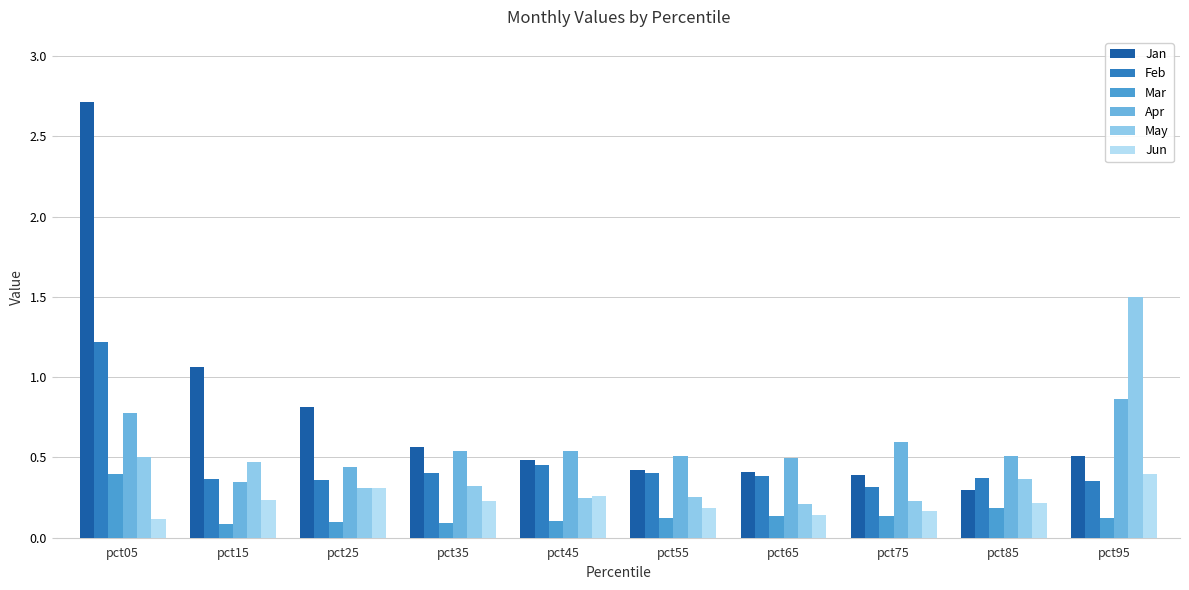

Count the May values in the range 0 to 1.

9